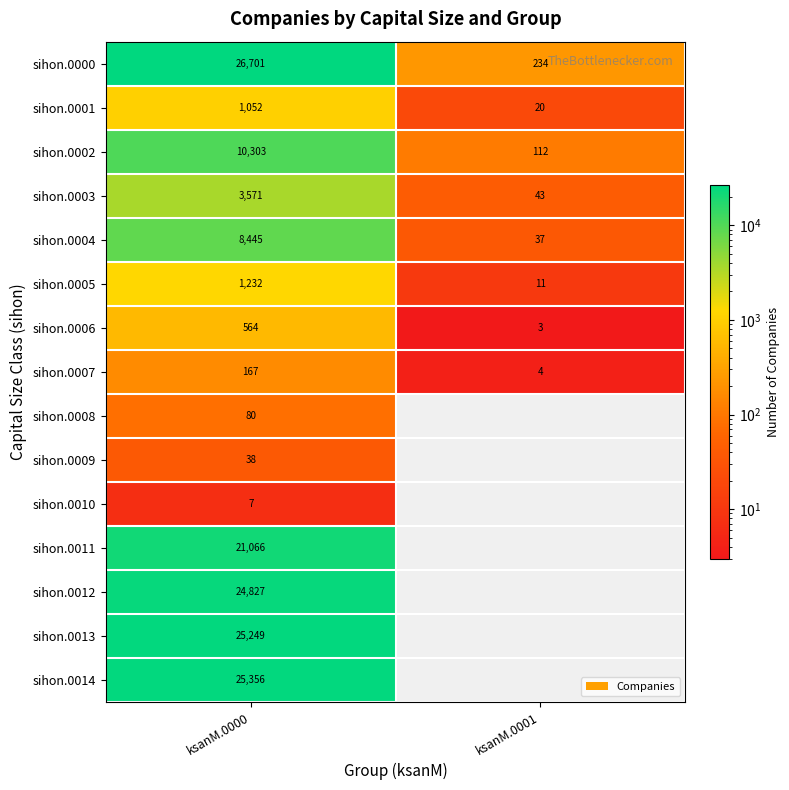

At which category is the sum across all series the highest?

ksanM.0000